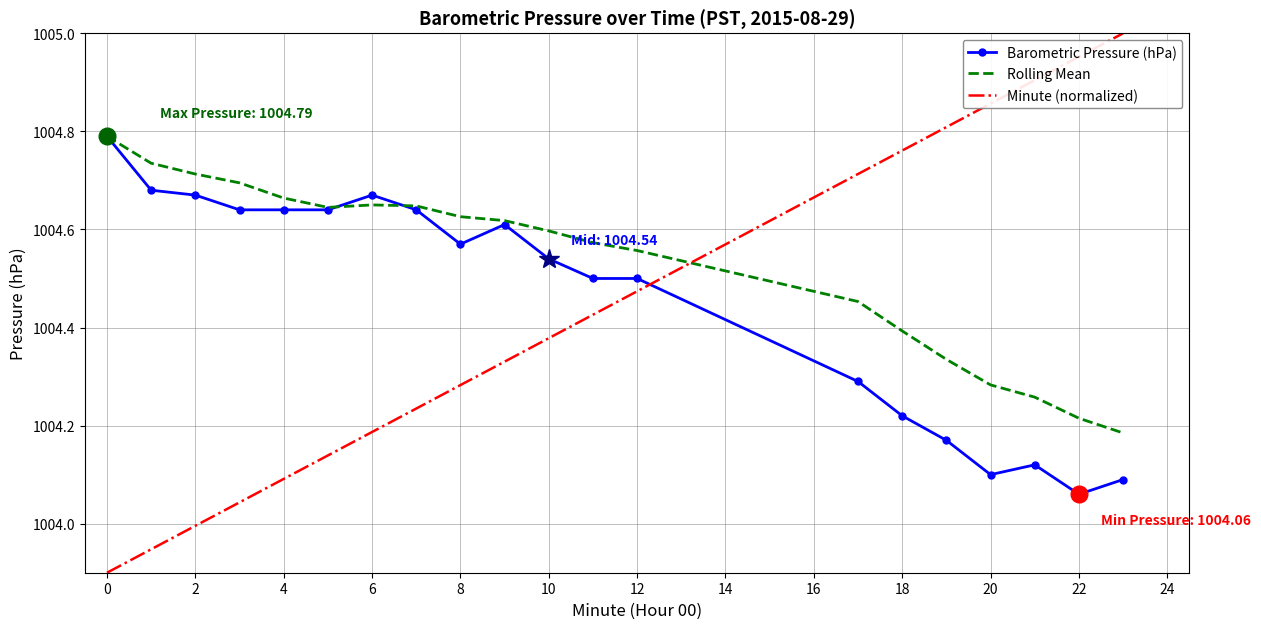

Which series has the largest total across all categories?

Rolling Mean